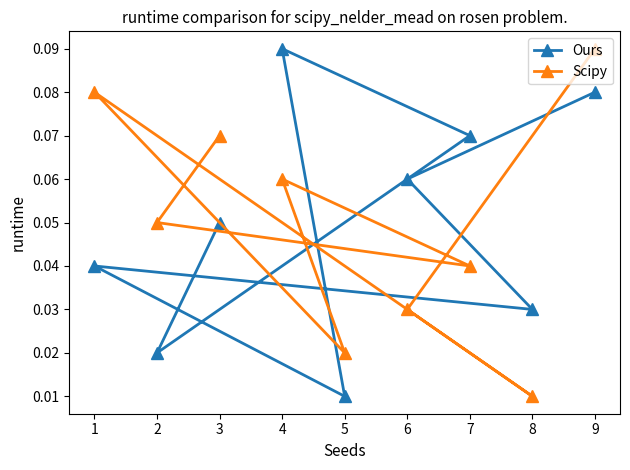

What is the difference between the second highest and second lowest values in the Ours series?

0.1